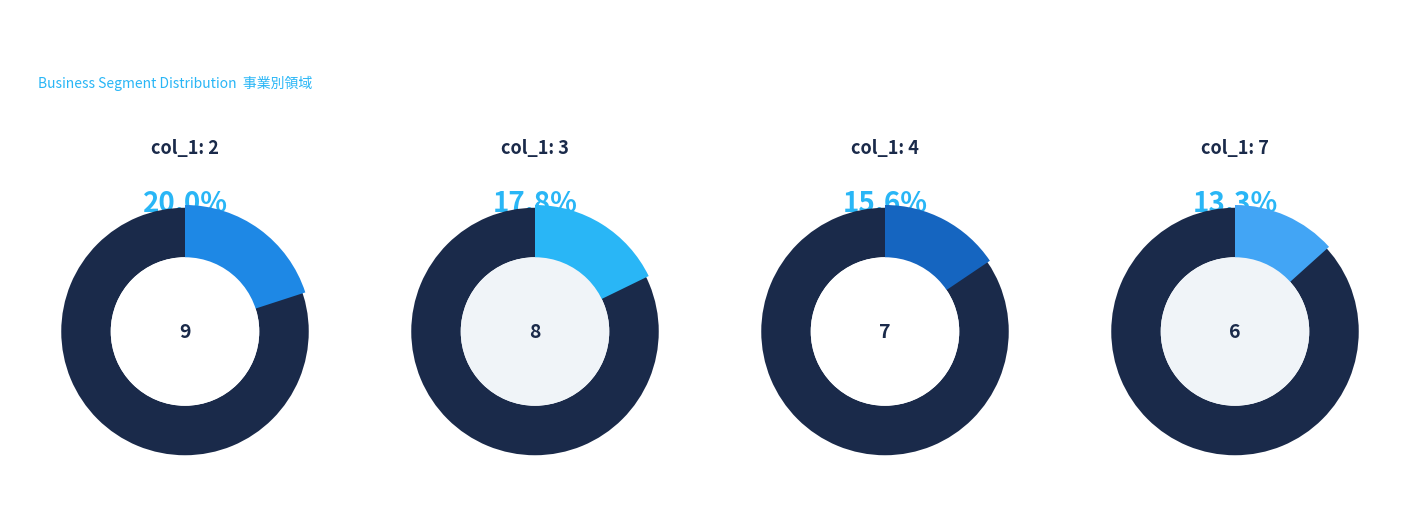

Which slice is the smallest?

6